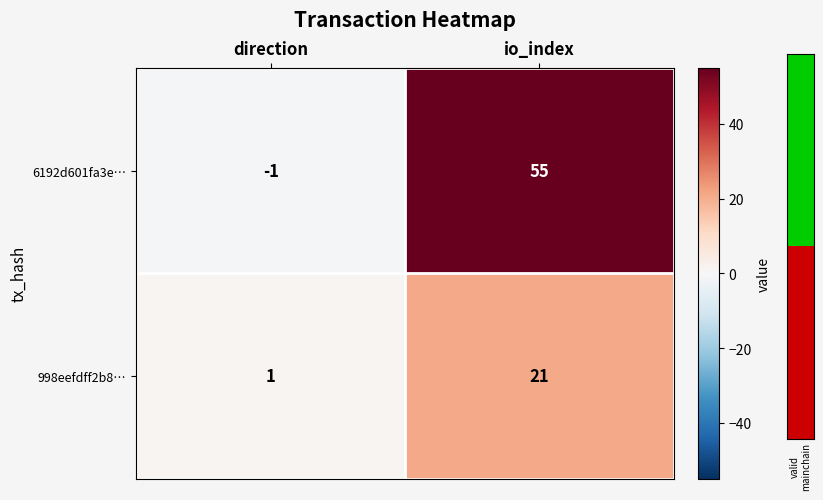

At which label is 6192d601fa3e… closest to 27?

direction